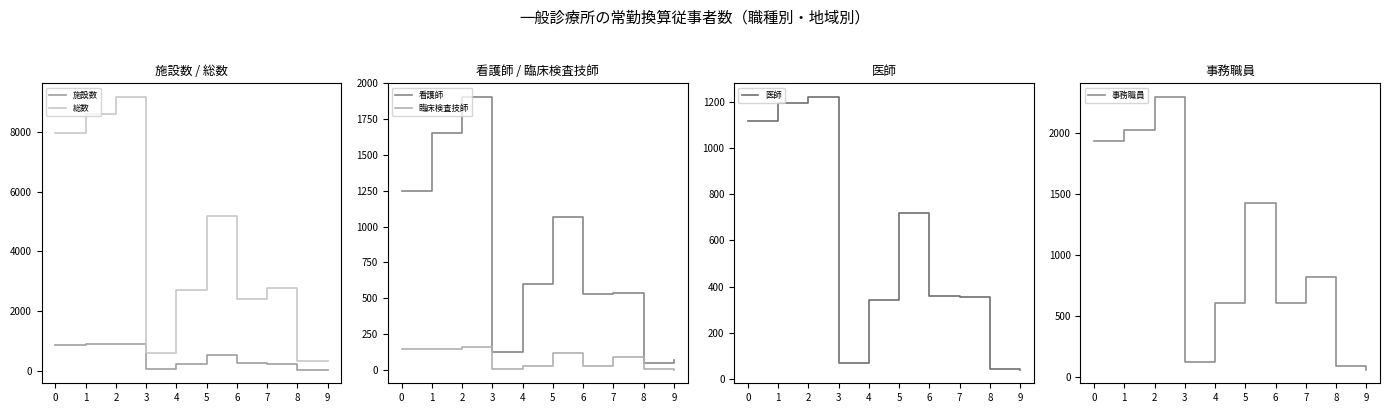

Which category has the highest value in the 医師 series?

2